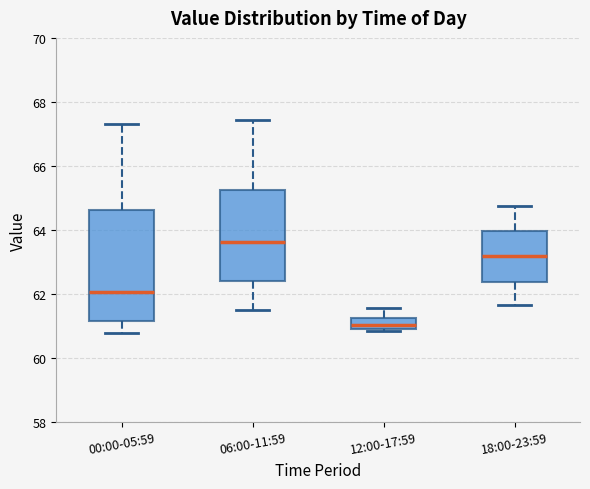

Reading left to right, read every box against the y-axis: the position of its median line, the range the box covers, and the ends of its whiskers. The values are not printed on the chart, so give them approximately, as read against the axis.

00:00-05:59: median 62.0, box 61.2 to 64.6, whiskers 60.8 to 67.4
06:00-11:59: median 63.6, box 62.4 to 65.2, whiskers 61.6 to 67.4
12:00-17:59: median 61.0 (inside the box), box 61.0 to 61.2, whiskers 60.8 to 61.6
18:00-23:59: median 63.2, box 62.4 to 64.0, whiskers 61.6 to 64.8